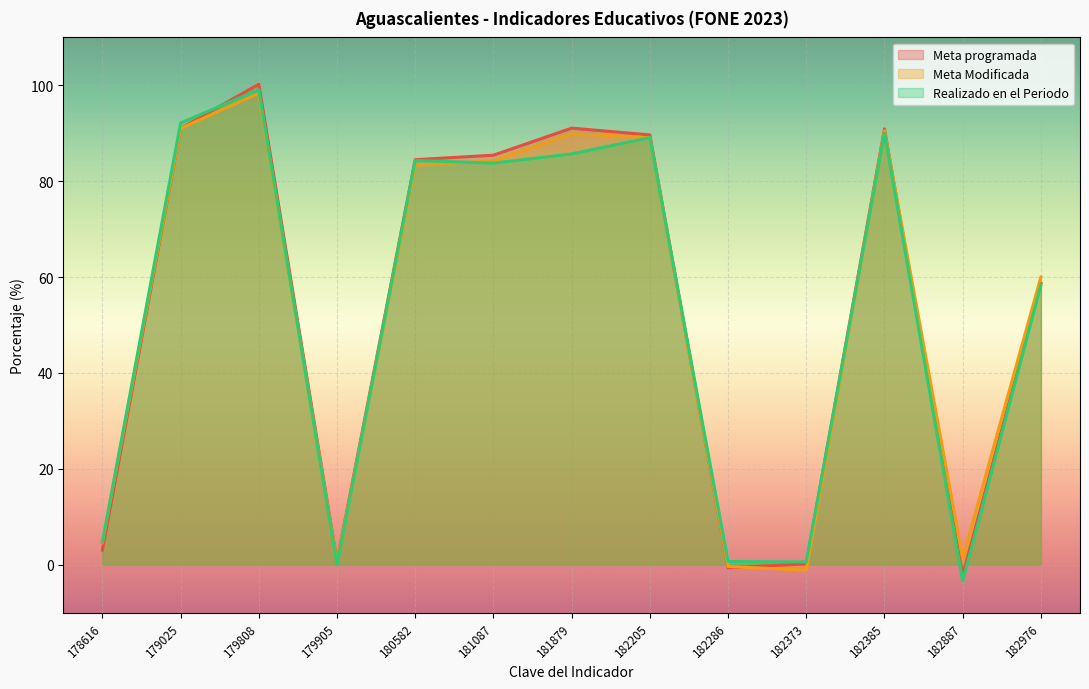

How many categories are shown in the chart?

13